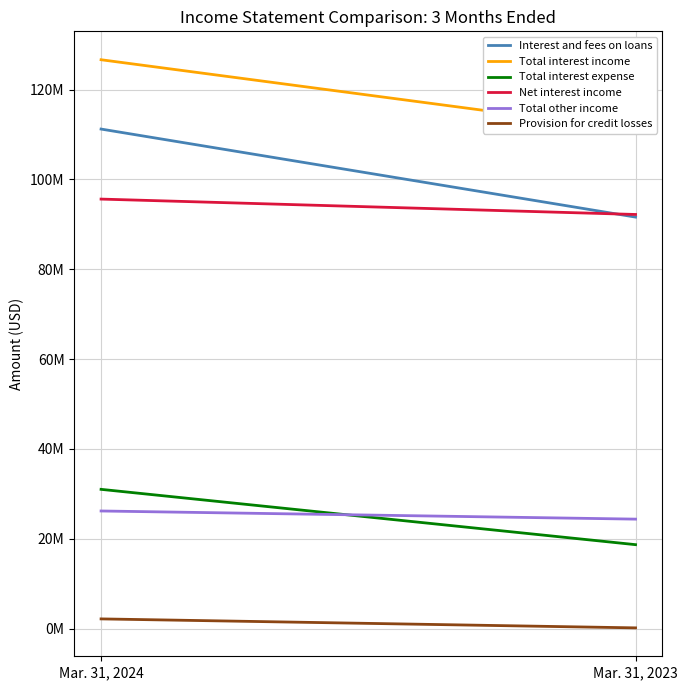

What is the difference between the maximum and minimum values in the Total other income series?

1813000